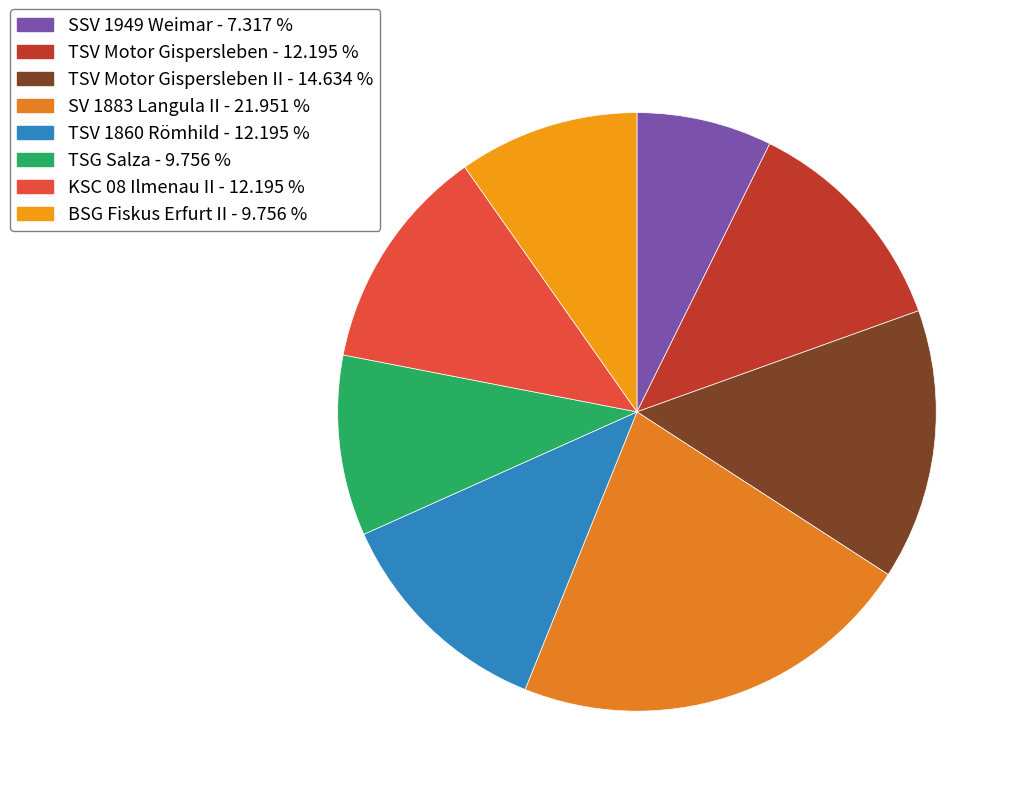

How many slices are in this pie chart?

8